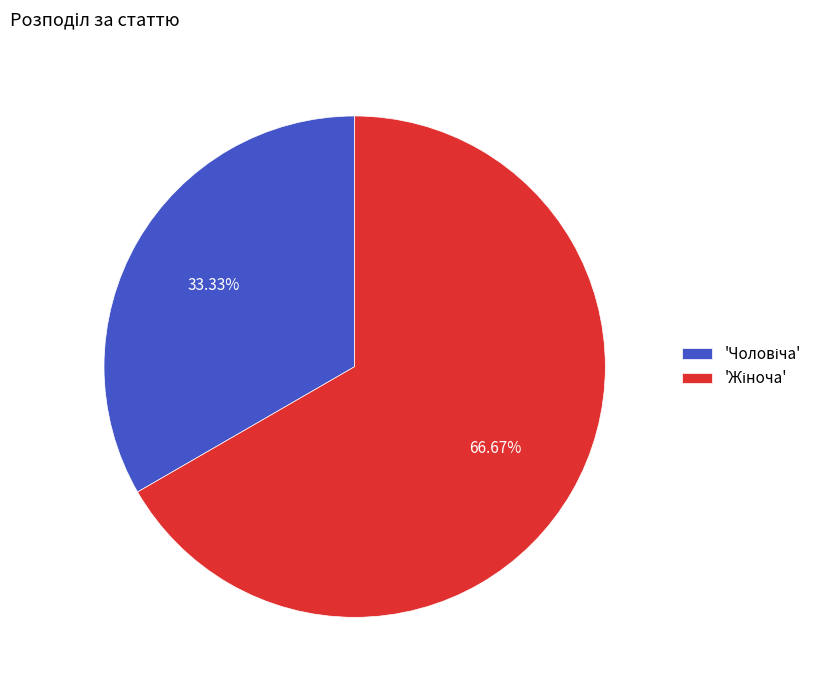

Is there a majority slice in this chart?

Yes